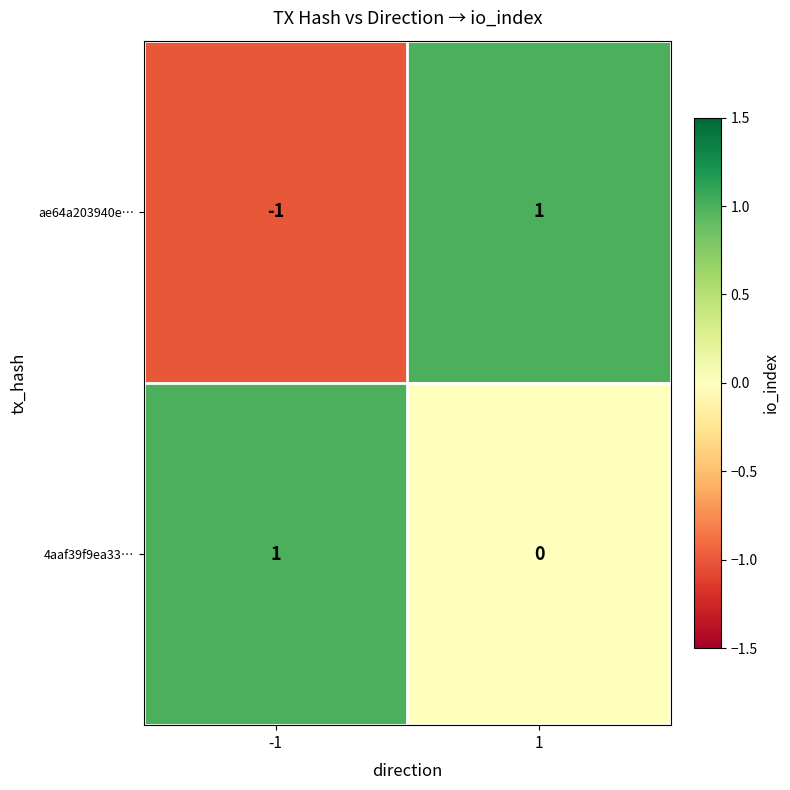

At -1, list the series in order from largest to smallest.

4aaf39f9ea33…, ae64a203940e…